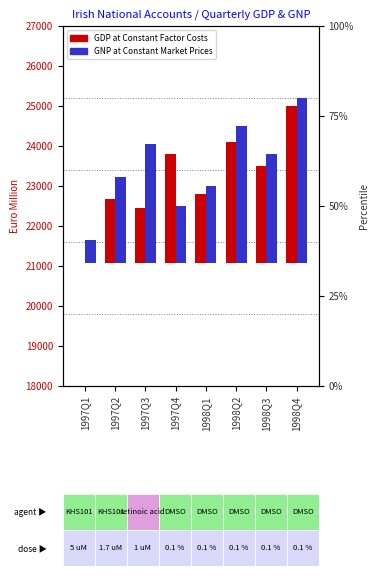

Where is GDP at Constant Factor Costs nearest to the value 1967?

1998Q1